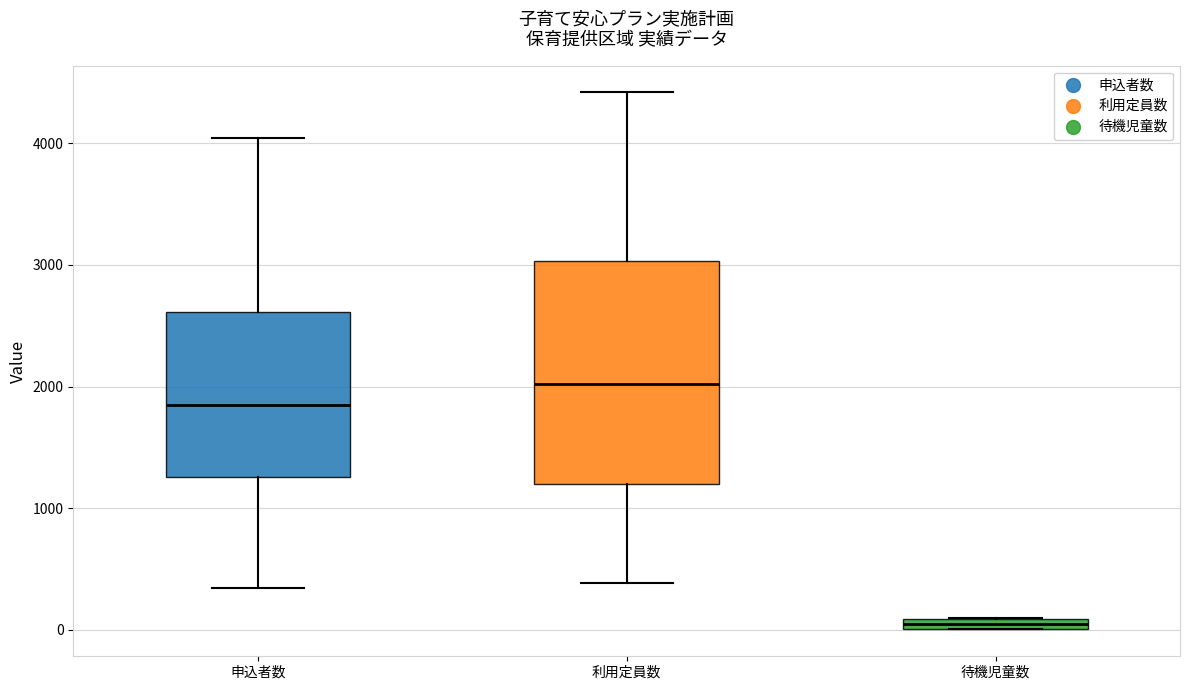

Where is the upper edge of the box for 待機児童数 on the y-axis? The values are not printed on the chart, so give them approximately, as read against the axis.

100